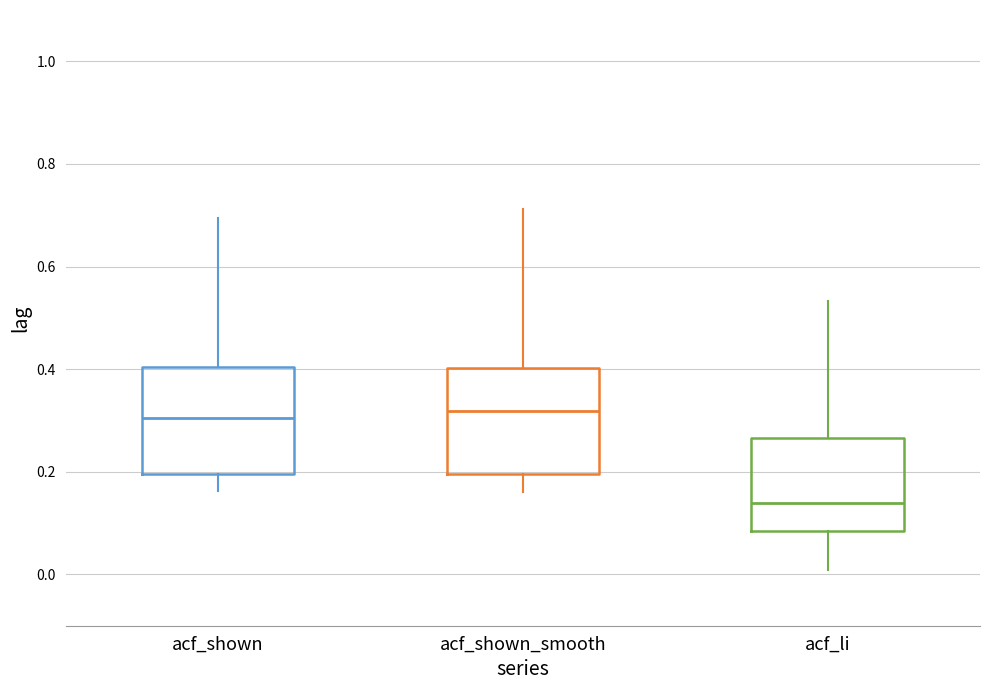

Which box's median line is the lowest?

acf_li